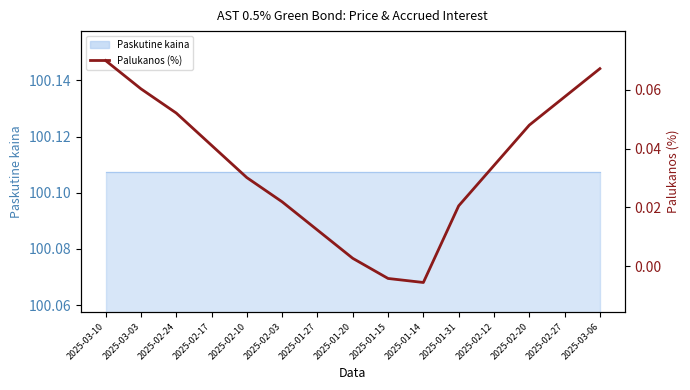

At which label is the value closest to 0?

2025-01-20